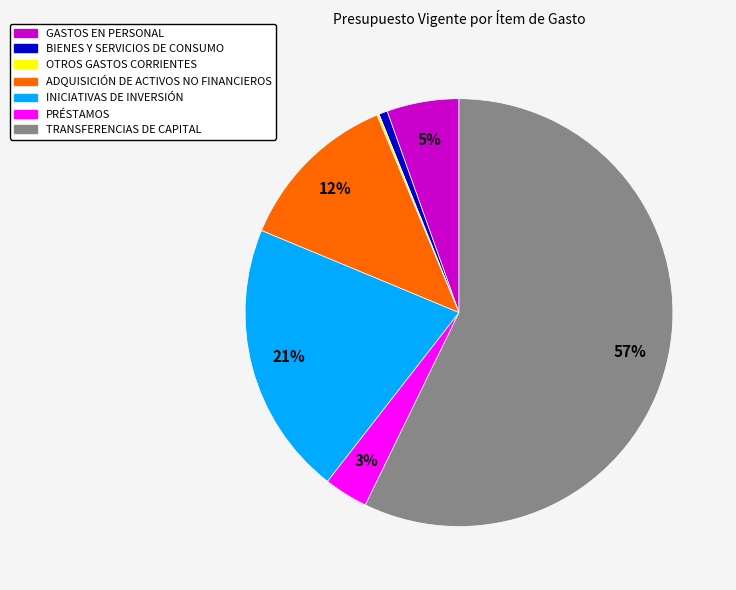

To the nearest percent, what is the average slice percentage?

14%